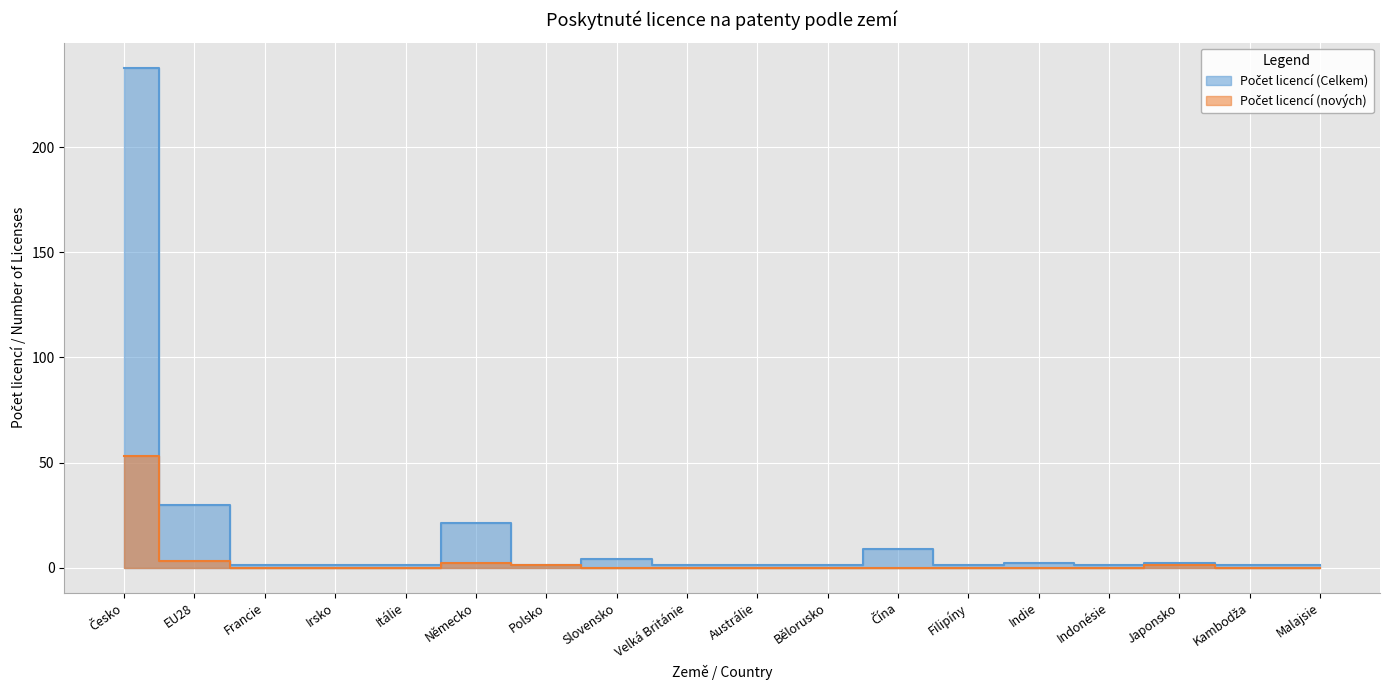

What is the maximum value for Počet licencí (nových)?

53